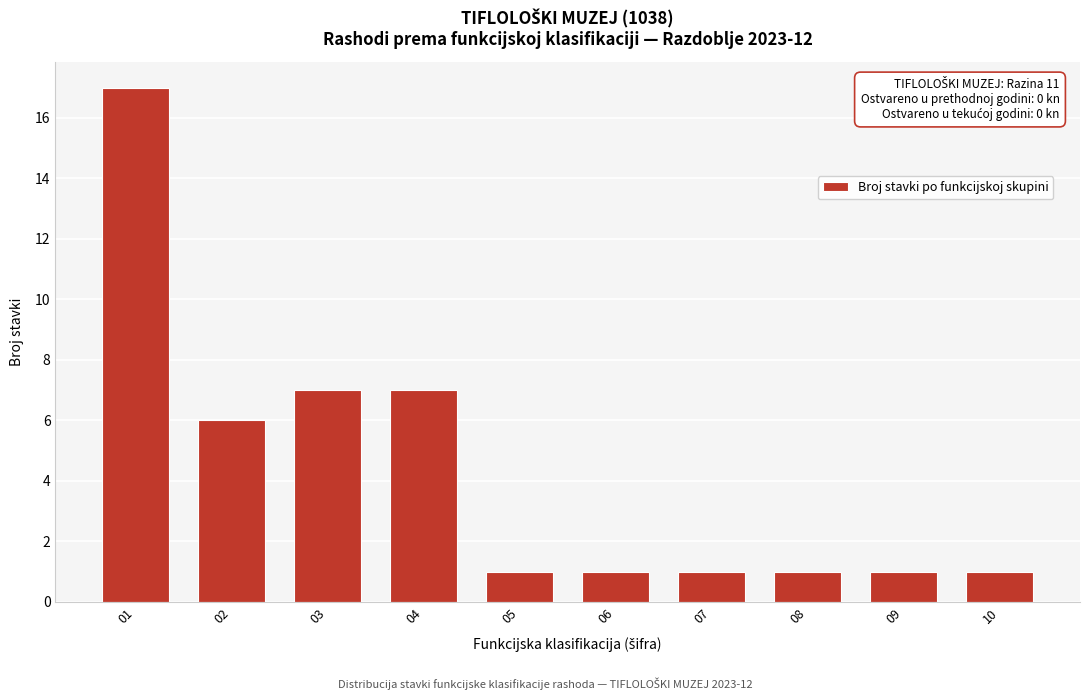

Reading left to right, list all the values displayed in this chart.

01=17	02=6	03=7	04=7	05=1	06=1	07=1	08=1	09=1	10=1